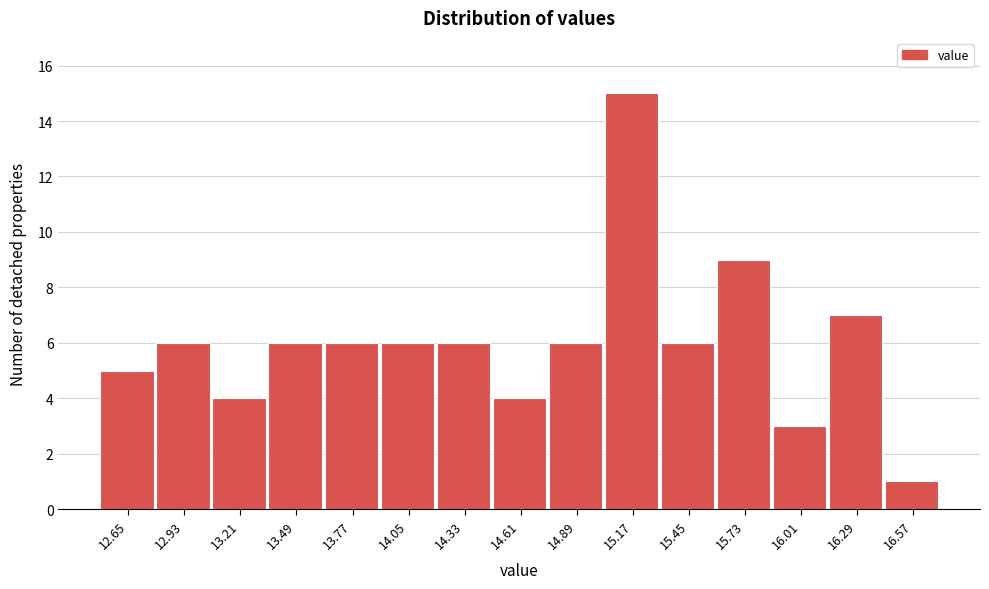

Reading right to left, extract all data points from this chart.

16.57=1	16.29=7	16.01=3	15.73=9	15.45=6	15.17=15	14.89=6	14.61=4	14.33=6	14.05=6	13.77=6	13.49=6	13.21=4	12.93=6	12.65=5